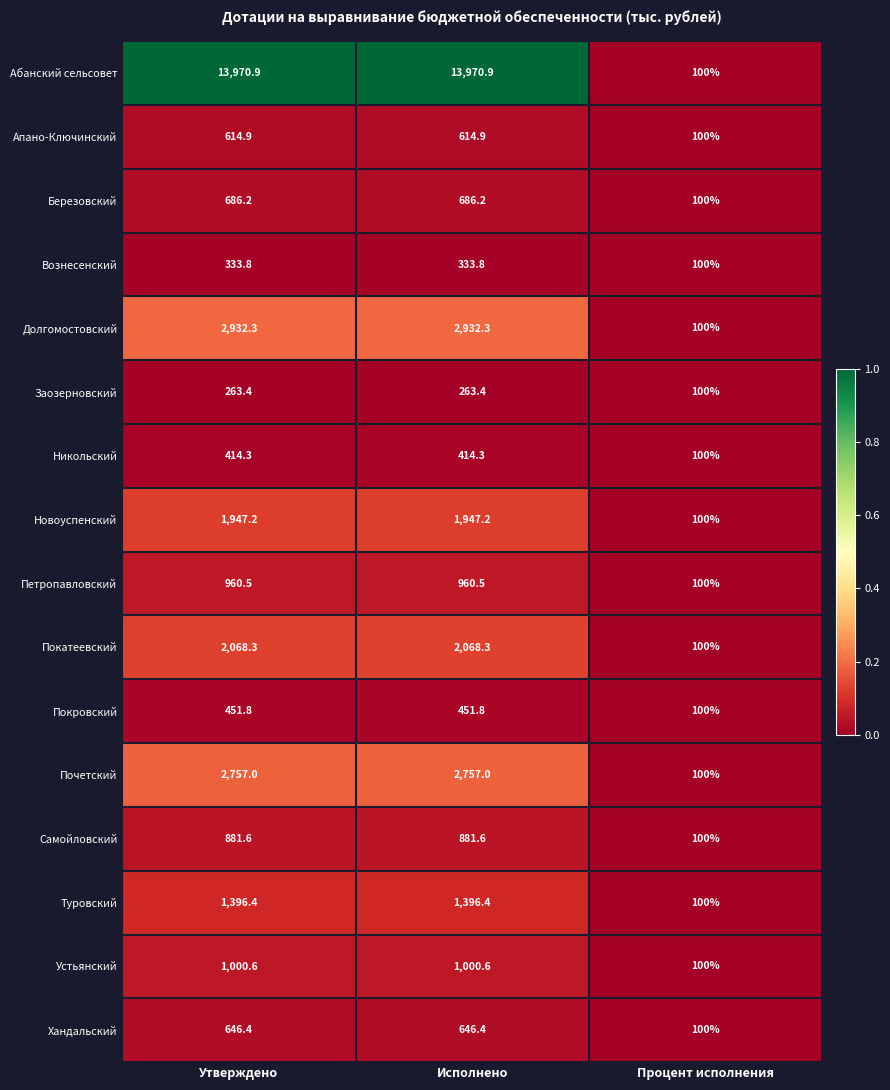

What value does the Абанский сельсовет series have at Исполнено?

13970.9